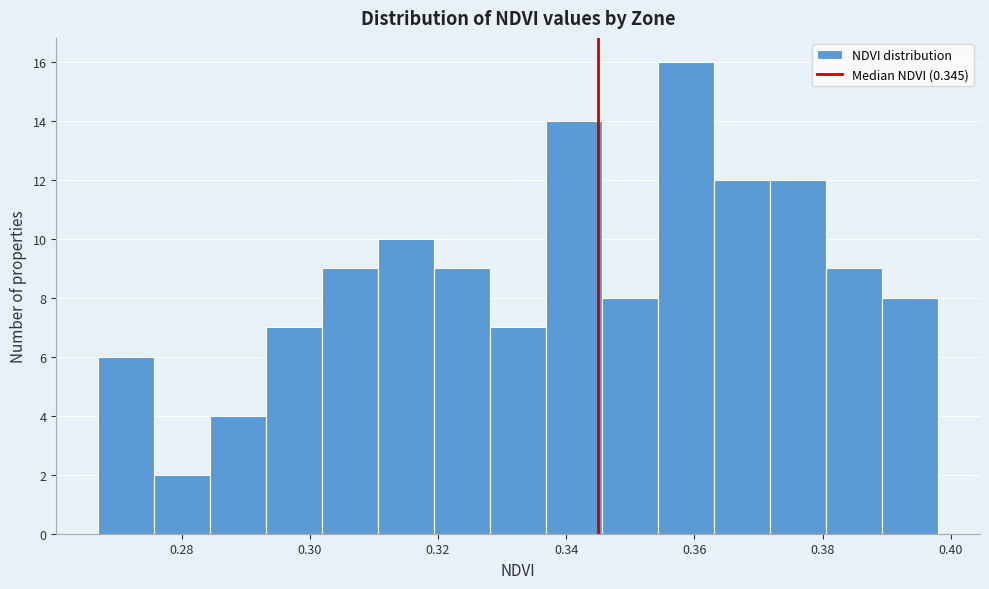

What is the height of the bar covering 0.380 to 0.390 on the x-axis? Neither the bar edges nor the heights are printed on the chart, so give them approximately, as read against the axes.

9